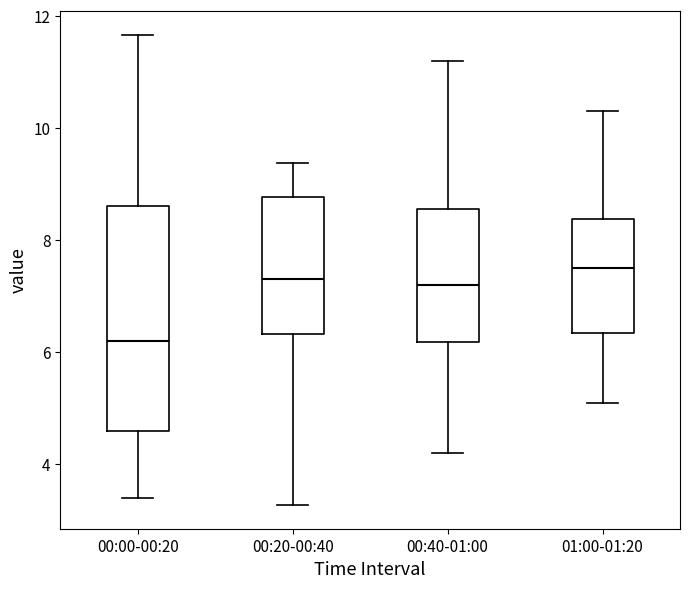

Reading left to right, read every box against the y-axis: the position of its median line, the range the box covers, and the ends of its whiskers. The values are not printed on the chart, so give them approximately, as read against the axis.

00:00-00:20: median 6.2, box 4.6 to 8.6, whiskers 3.4 to 11.6
00:20-00:40: median 7.4, box 6.4 to 8.8, whiskers 3.2 to 9.4
00:40-01:00: median 7.2, box 6.2 to 8.6, whiskers 4.2 to 11.2
01:00-01:20: median 7.6, box 6.4 to 8.4, whiskers 5.2 to 10.4